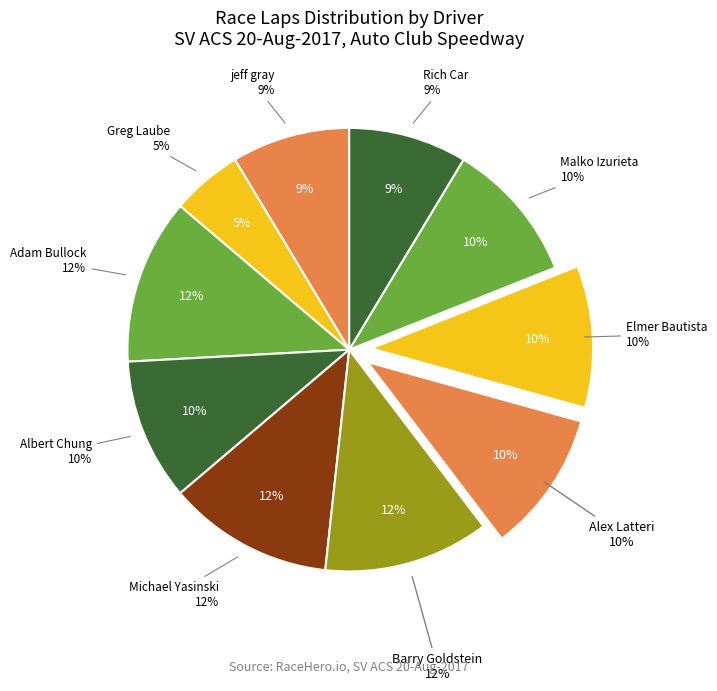

To the nearest percent, what is the difference between the jeff gray and Barry Goldstein slice percentages?

3%